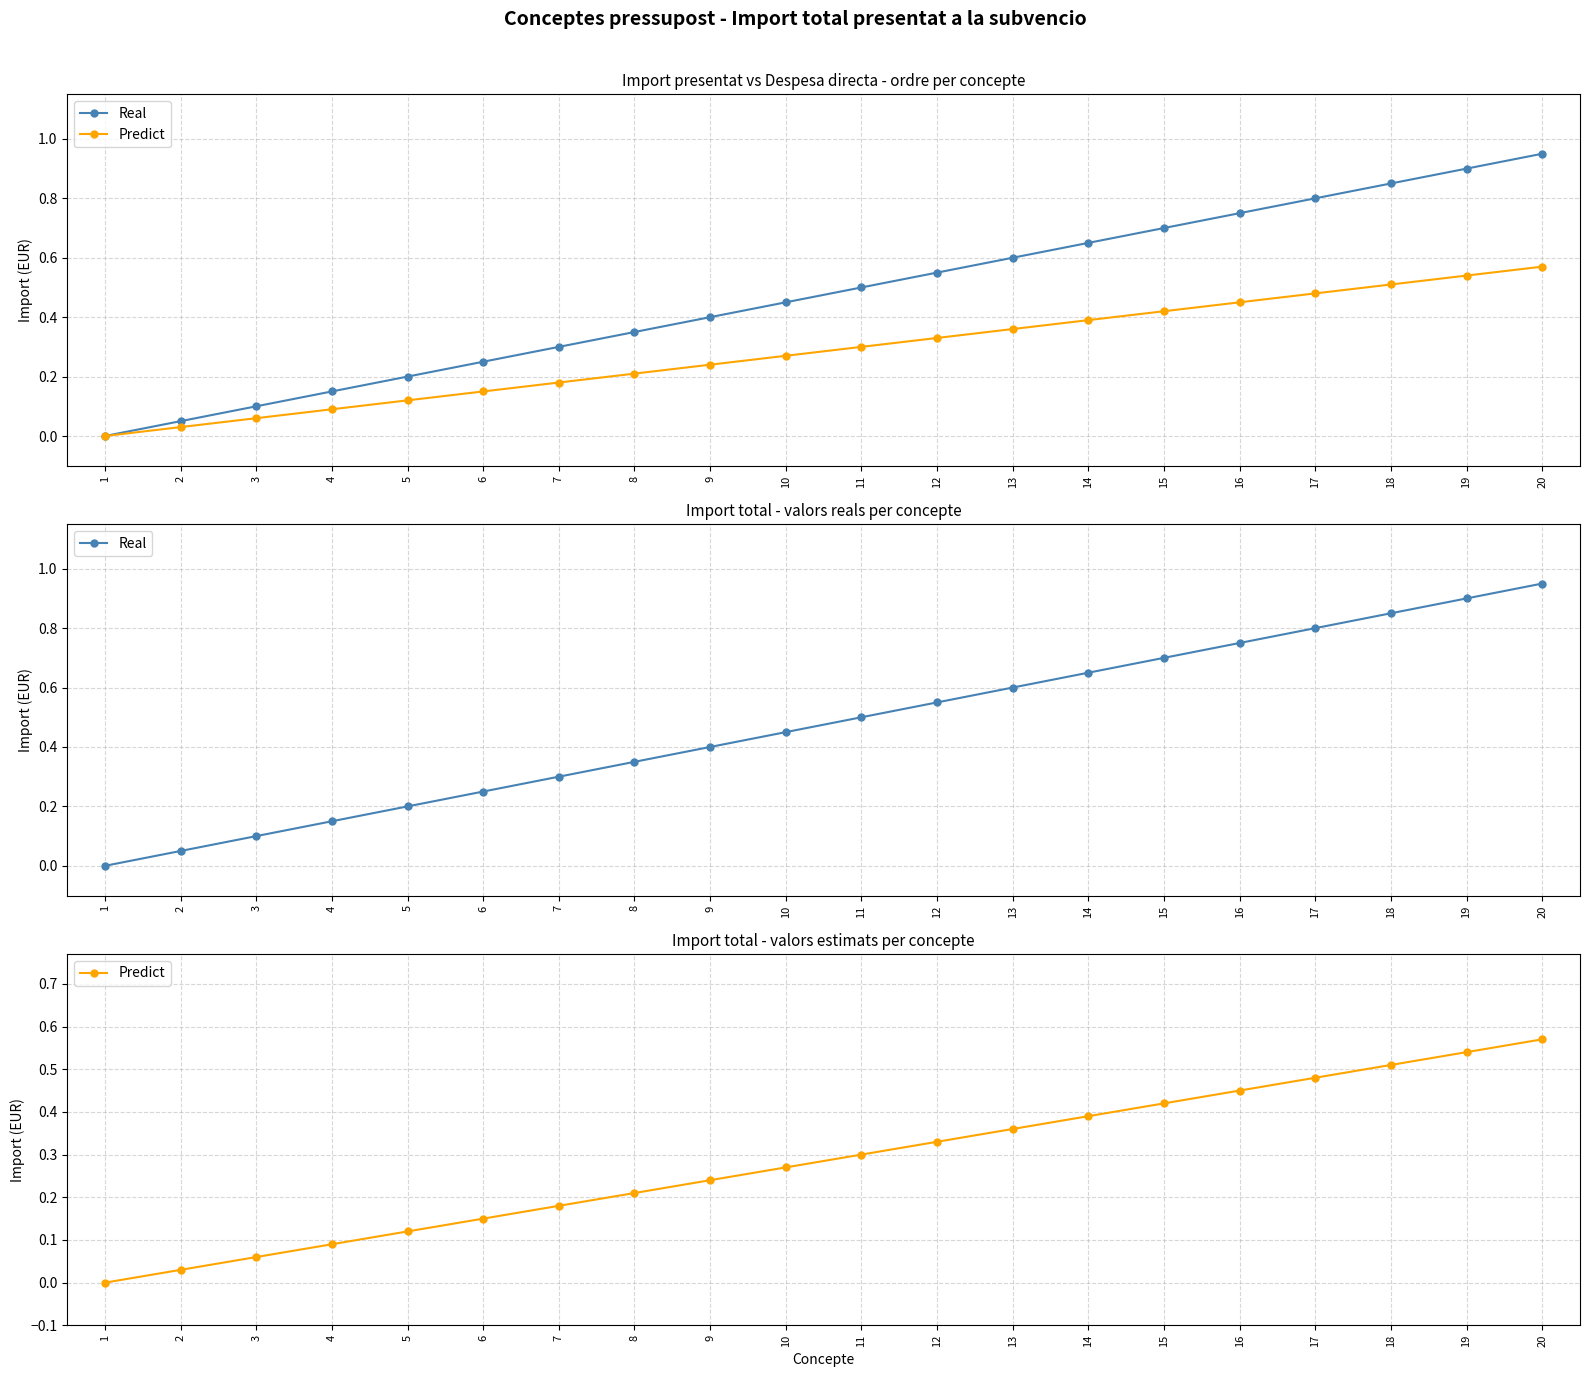

True or false: Real and Predict intersect in this chart.

False